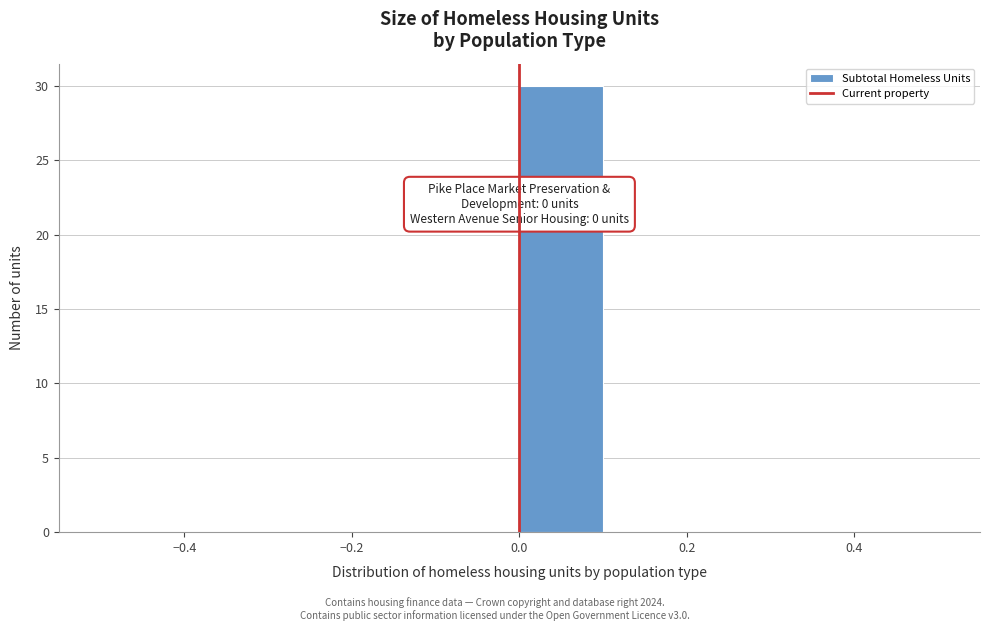

Over which range of the x-axis is the bar tallest?

0.0 to 0.1